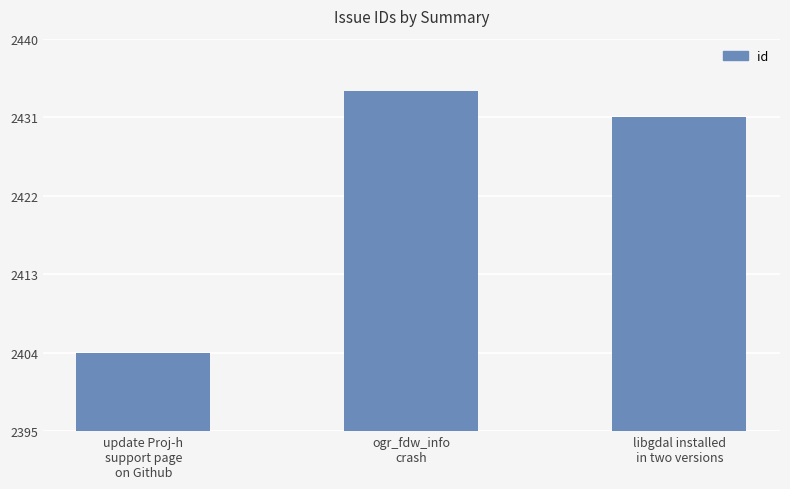

Is it true that the value at libgdal installed
in two versions is 1381?

False